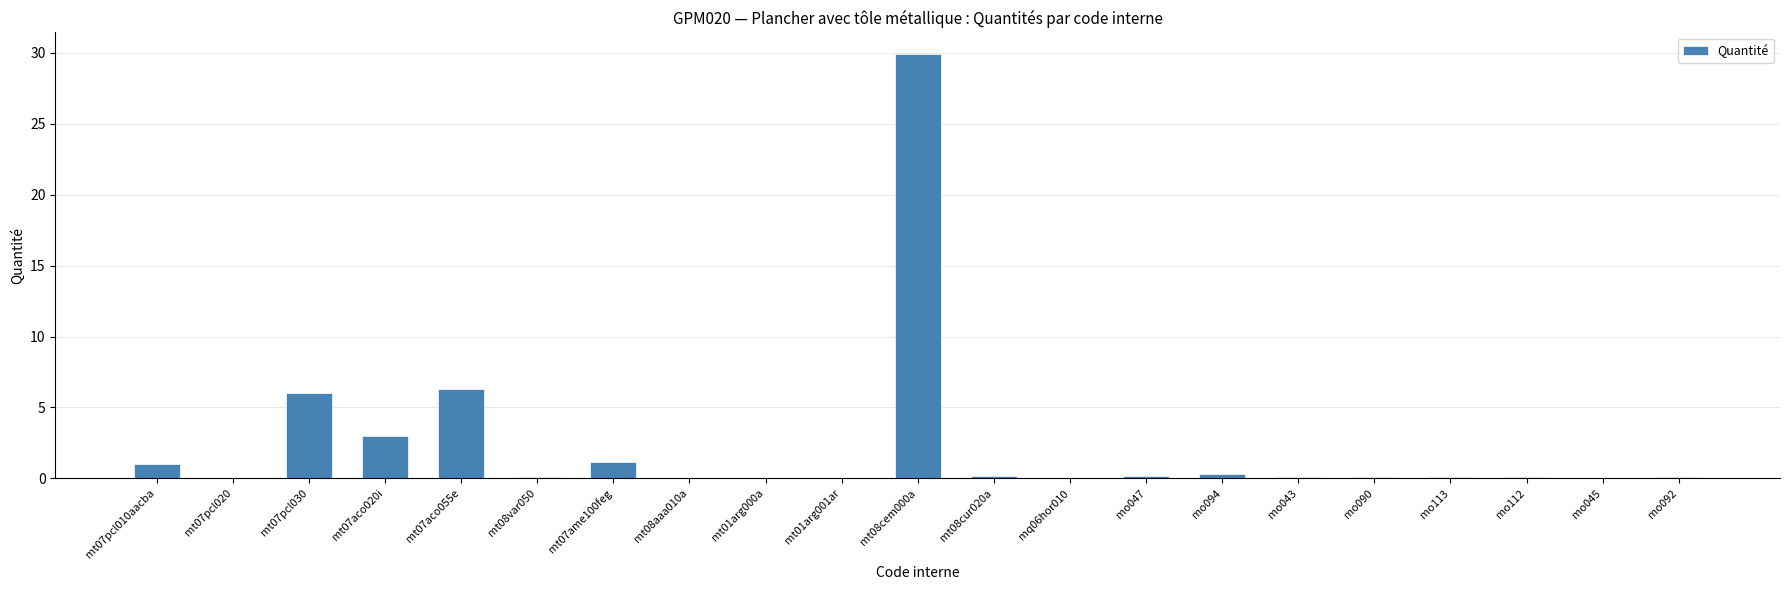

What is the sum of the values at mt08cem000a and mt07aco055e?

36.2